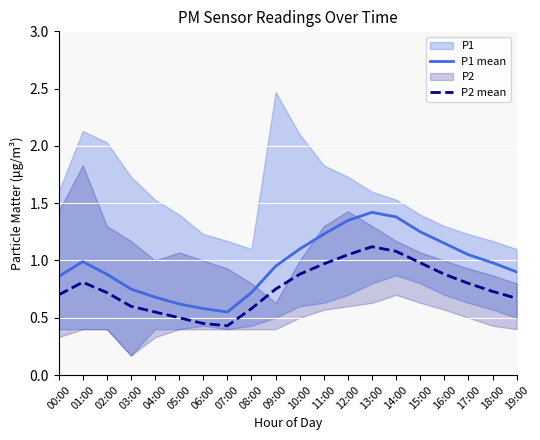

What is the difference between the maximum and minimum values in the P2 mean series?

0.7